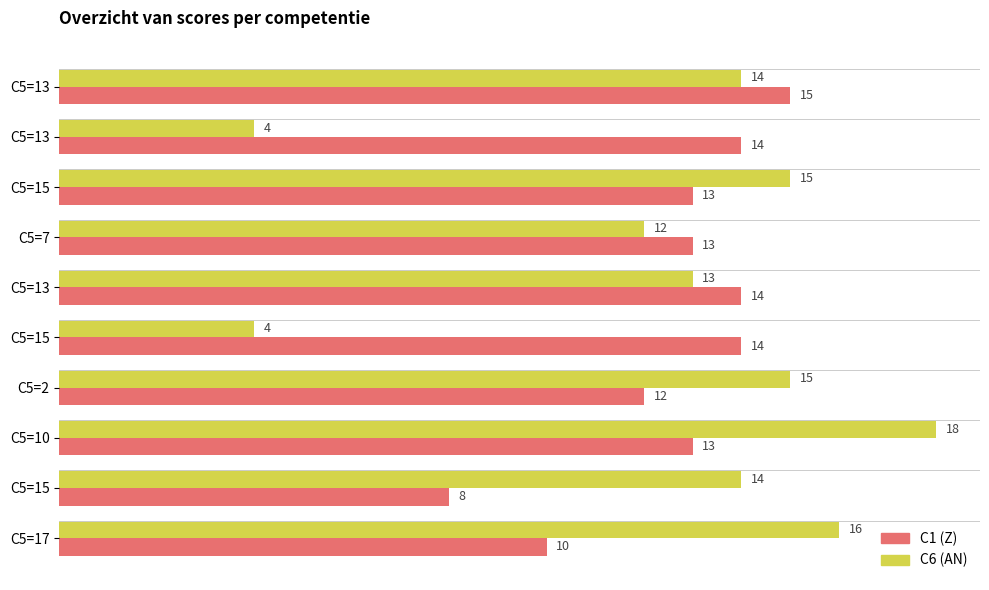

How many series are shown in this chart?

2